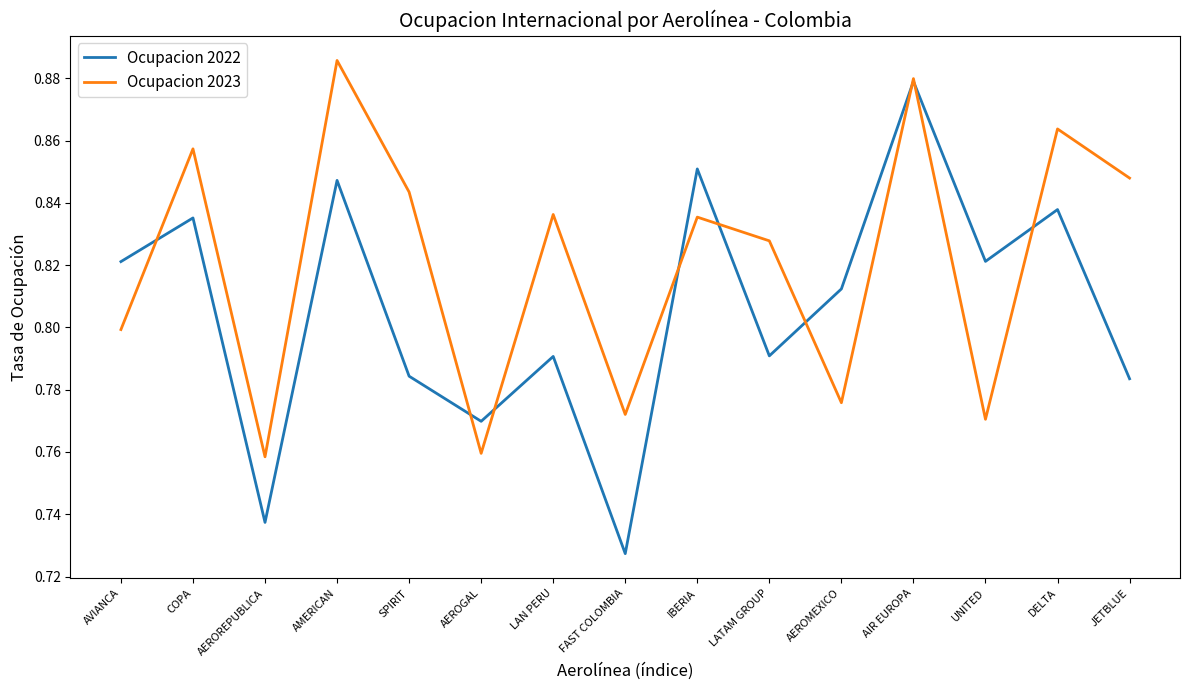

List the series in order of their overall mean, lowest first.

Ocupacion 2022, Ocupacion 2023